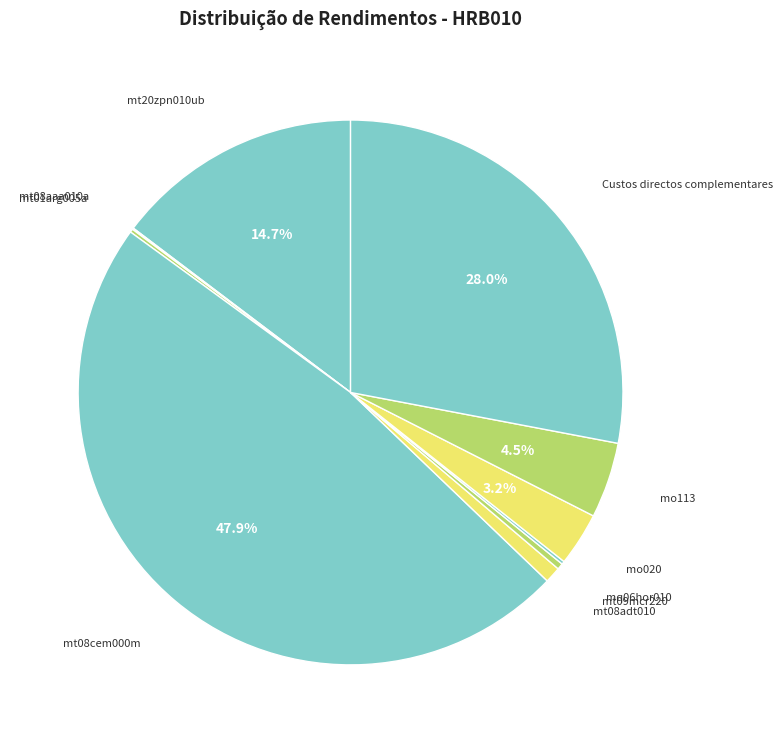

Is it true that mt08cem000m is 57% of the pie?

False